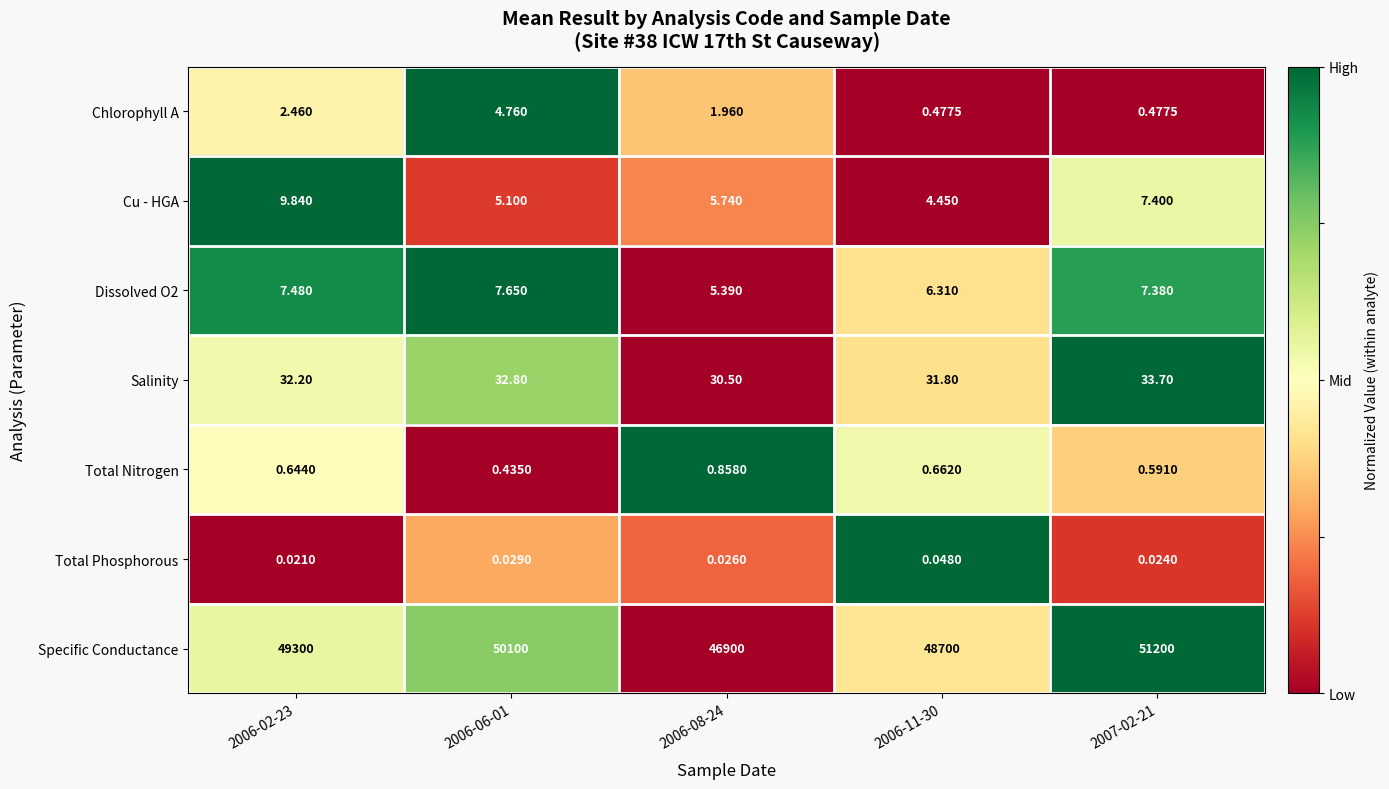

Which series has the largest total across all categories?

Specific Conductance